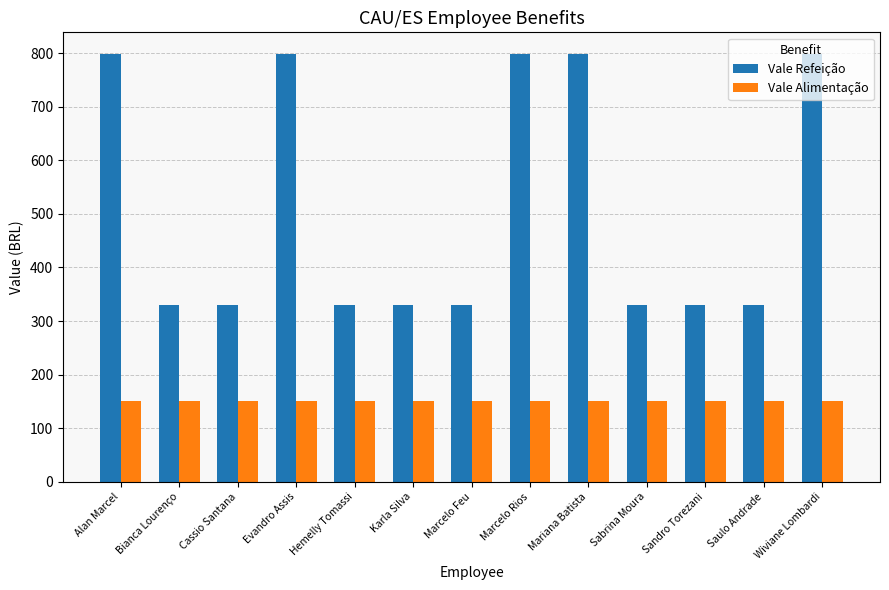

What is the minimum value shown in the chart?

150